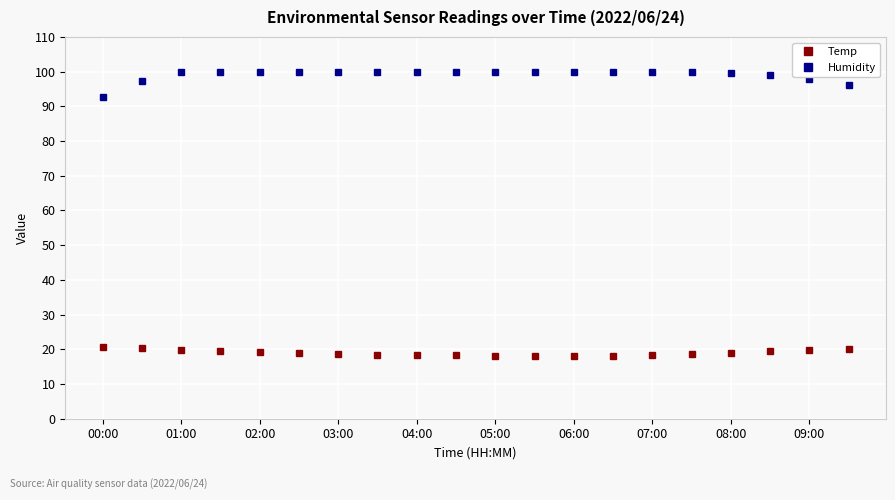

What is the value of the Humidity point at the 6th from the left?

99.9